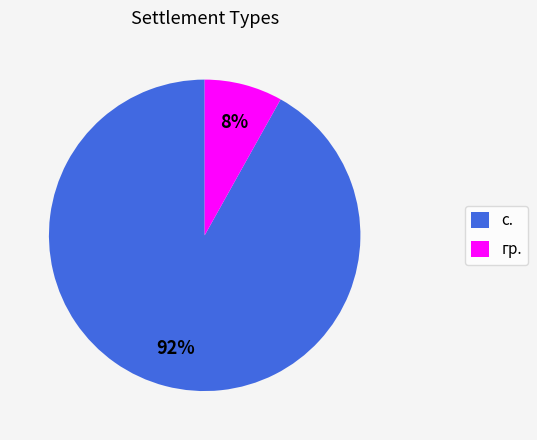

Is there a majority slice in this chart?

Yes